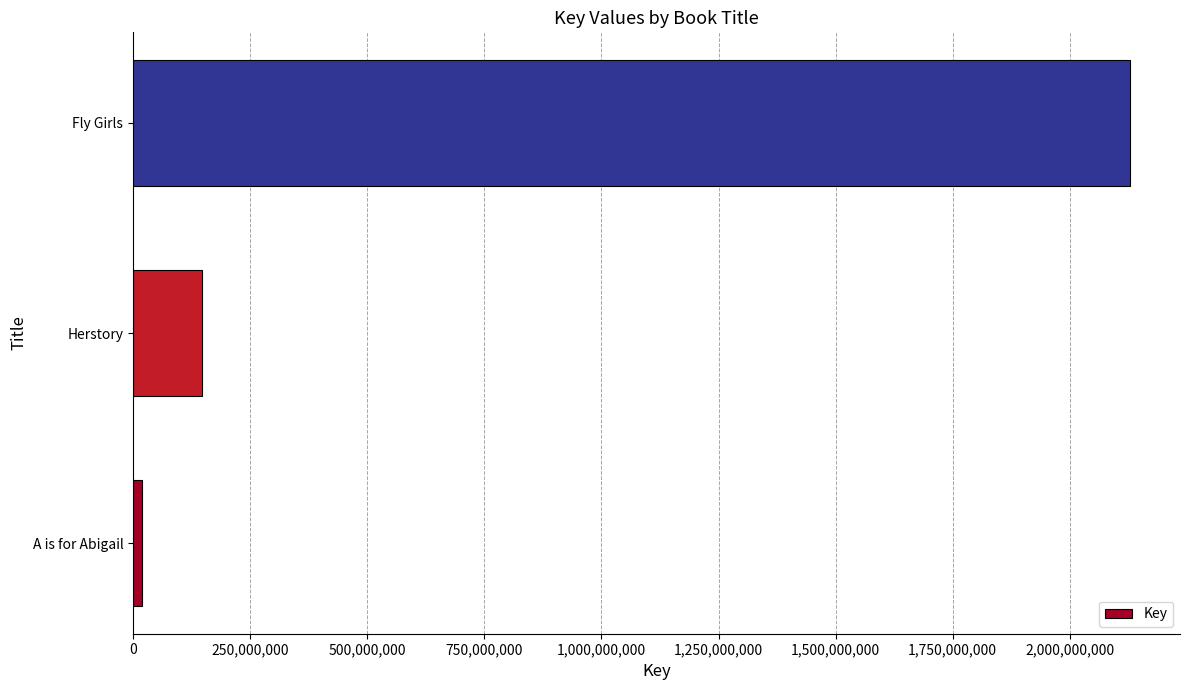

At which label is the value closest to 1074081301?

Herstory